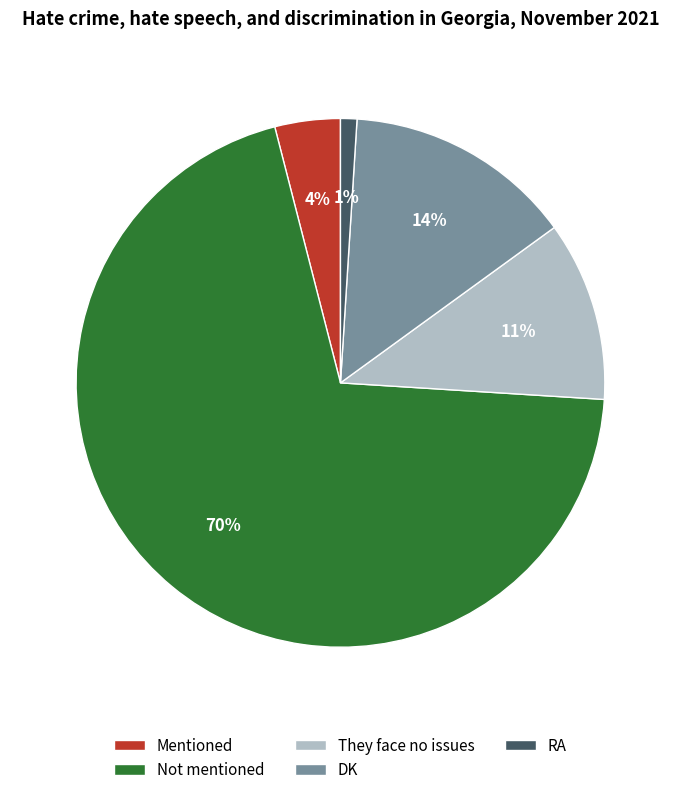

Is there a majority slice in this chart?

Yes